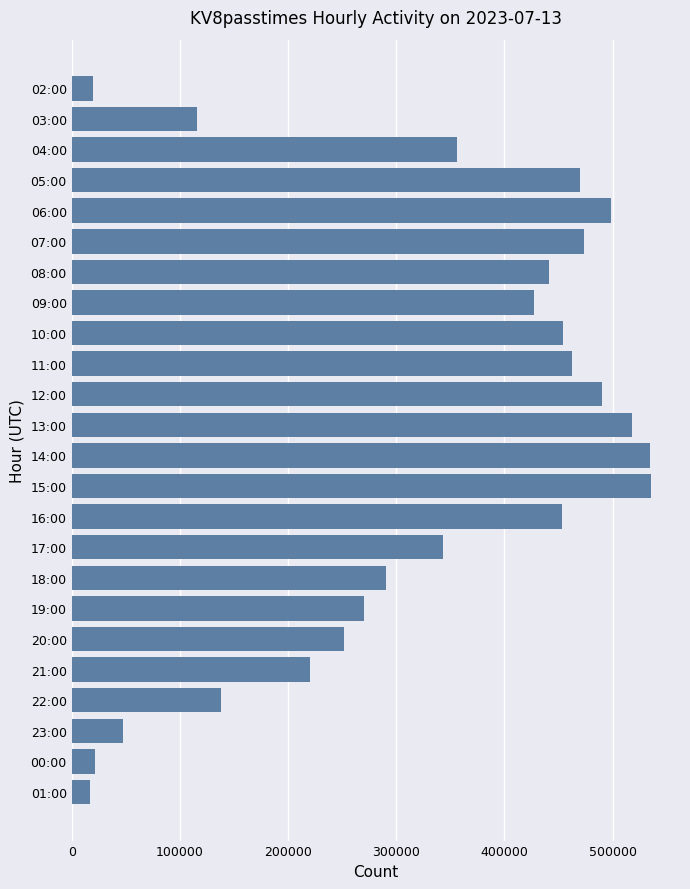

What is the label of the 21st bar from the top?

22:00